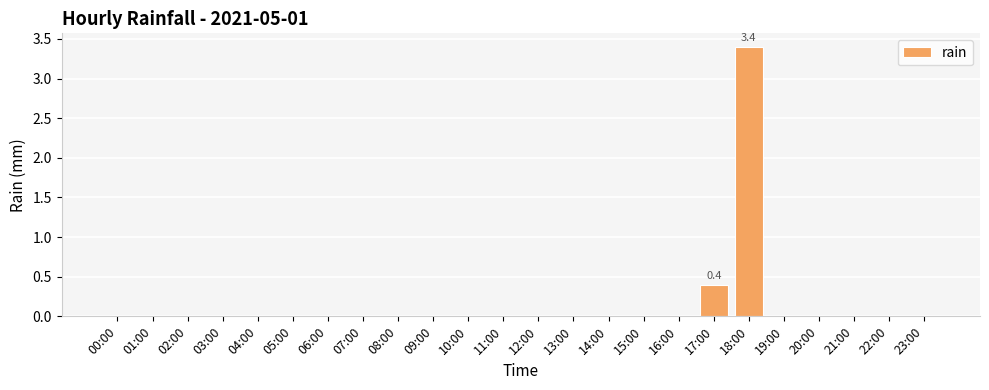

Reading left to right, list all the values displayed in this chart.

0.0	0.0	0.0	0.0	0.0	0.0	0.0	0.0	0.0	0.0	0.0	0.0	0.0	0.0	0.0	0.0	0.0	0.4	3.4	0.0	0.0	0.0	0.0	0.0